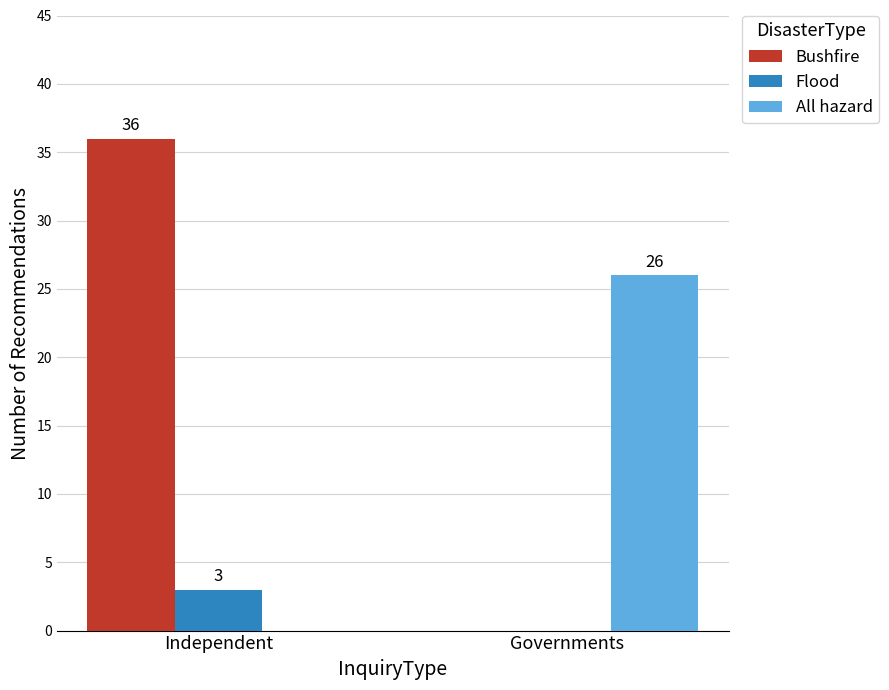

Between Independent and Governments, which series saw the biggest shift?

Bushfire